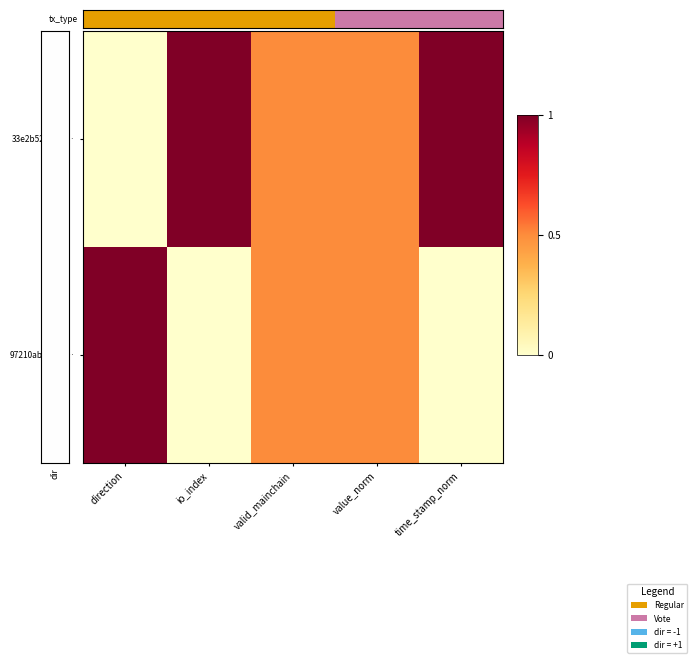

At how many categories does at least one series exceed 0?

5